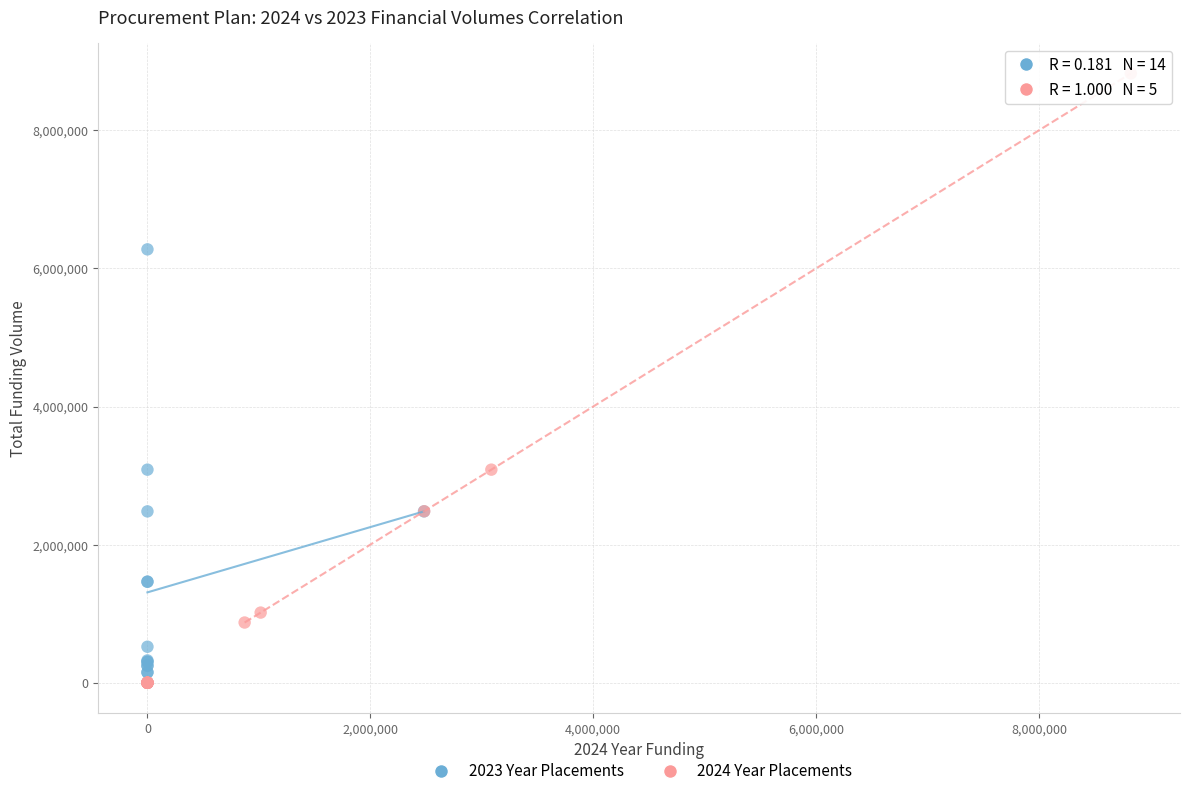

Which series reaches the maximum Y coordinate?

2024 Year Placements